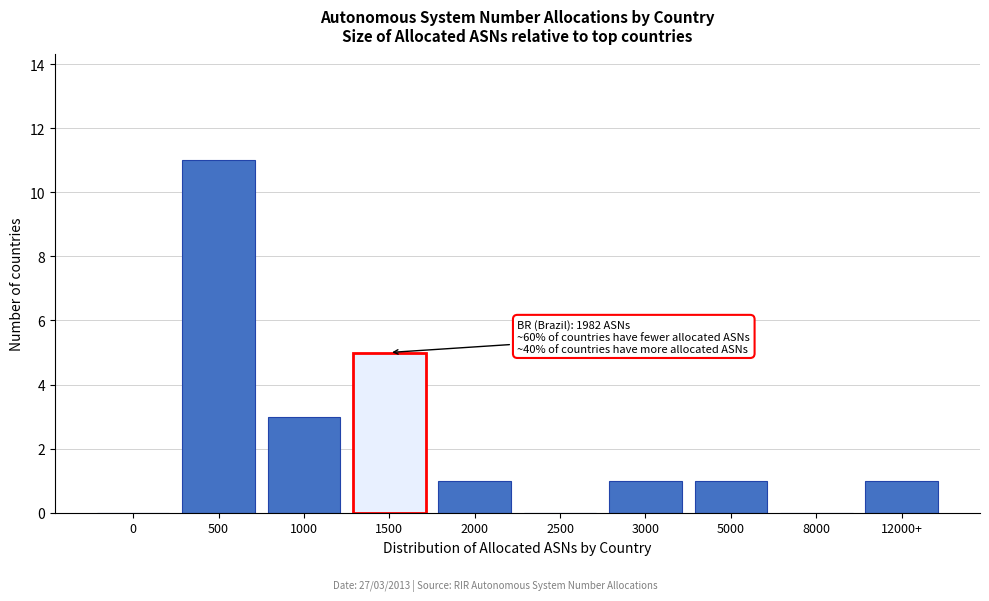

Reading left to right, transcribe all the data shown in this chart.

0=0	500=11	1000=3	1500=5	2000=1	2500=0	3000=1	5000=1	8000=0	12000+=1